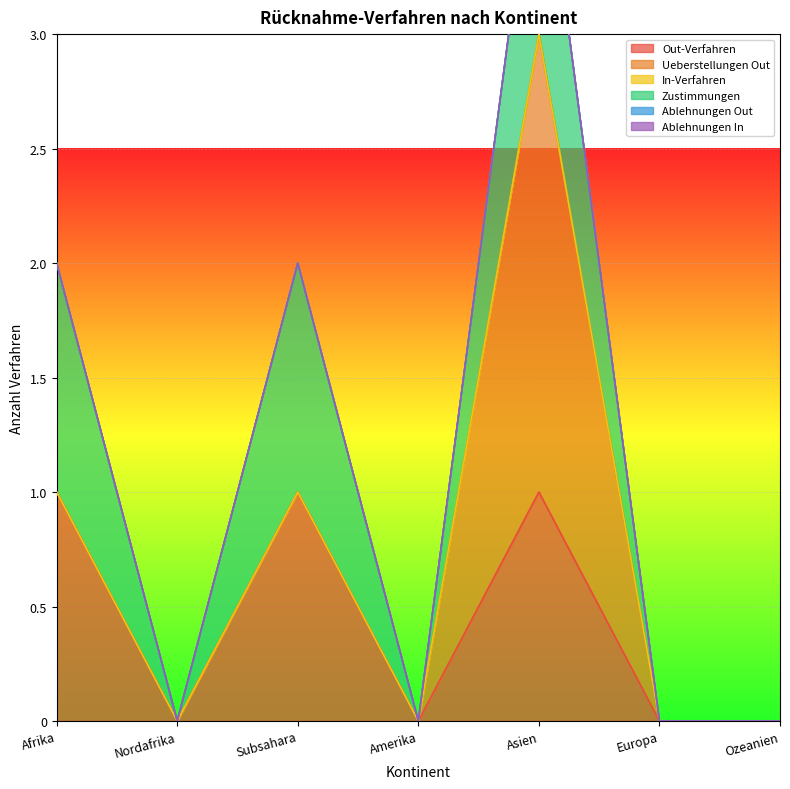

The value of Ablehnungen Out at Ozeanien is 0. True or false?

True